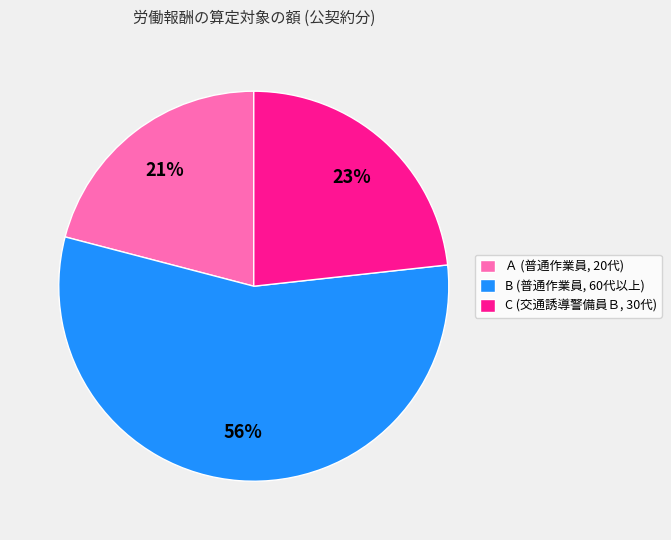

Combined, do C (交通誘導警備員Ｂ, 30代) and Ａ (普通作業員, 20代) account for over 50%?

No